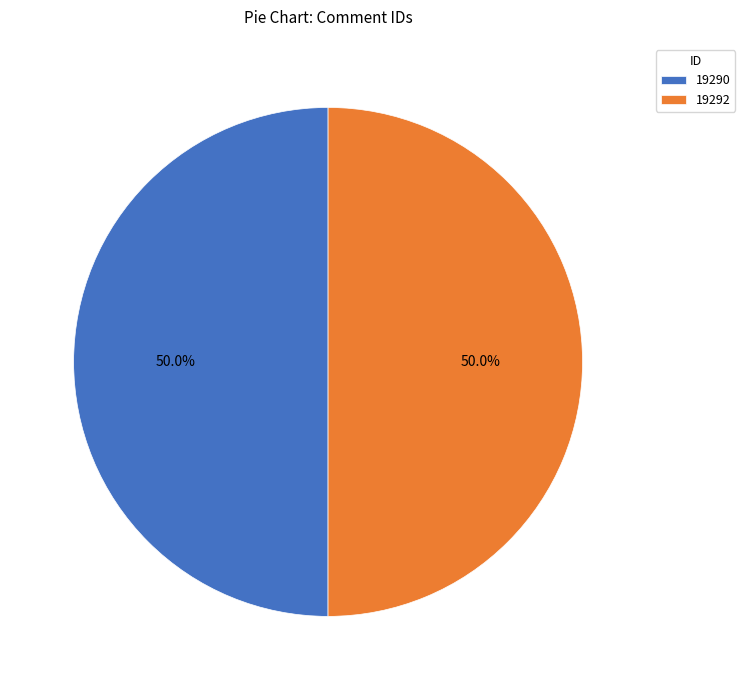

Count the number of slices in the pie.

2